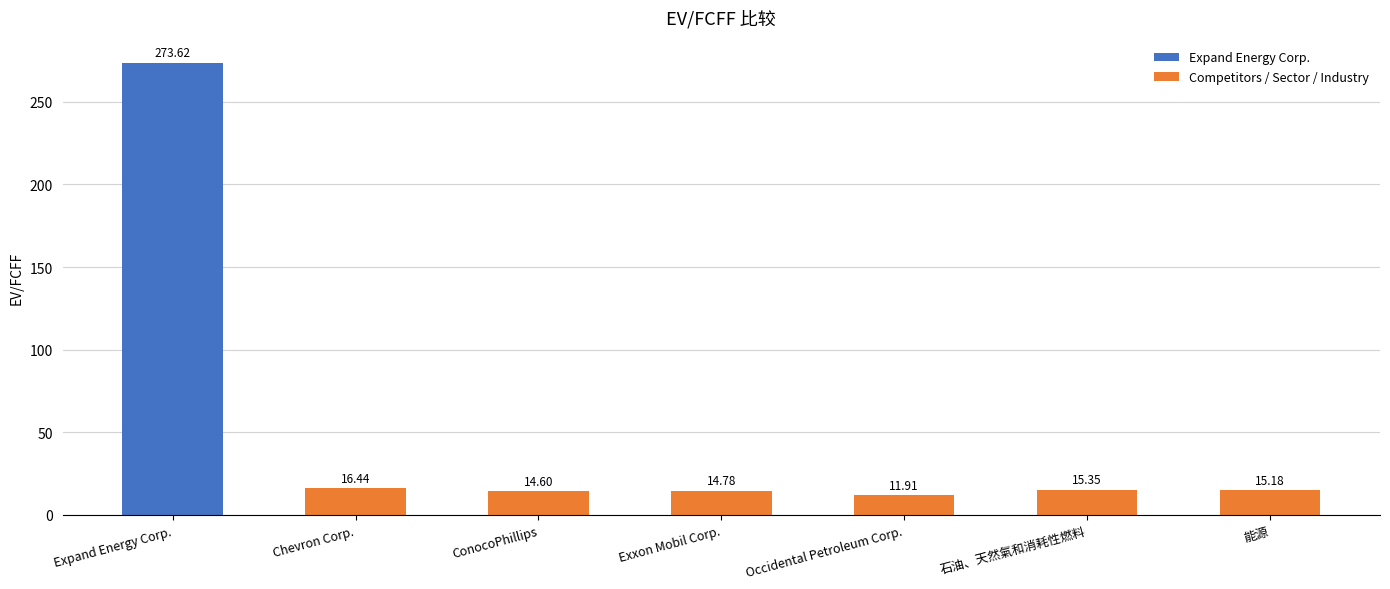

Does the chart contain stacked bars?

No